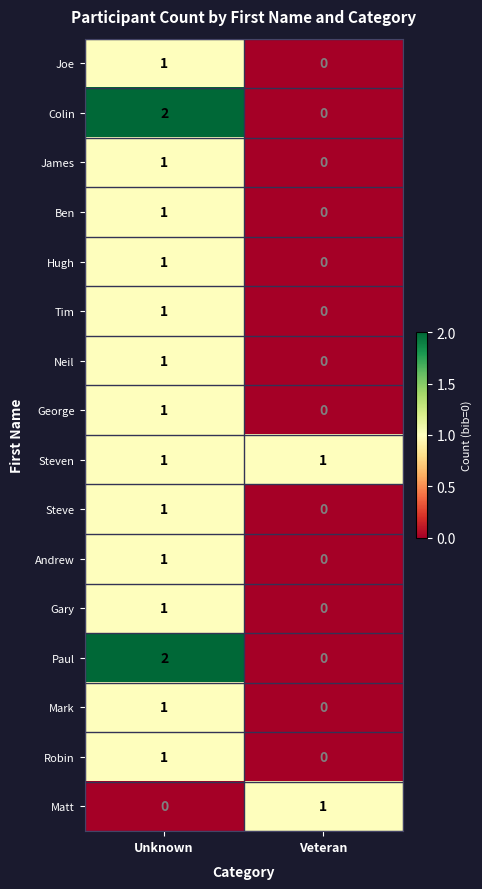

The value of Hugh at Unknown is 2. True or false?

False